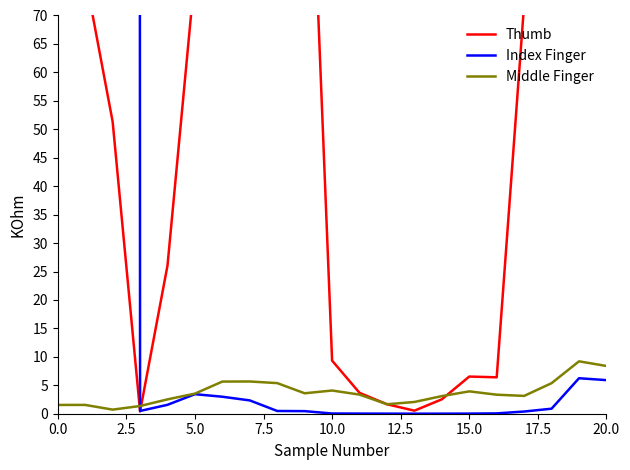

At which category does the chart reach its minimum across all series?

13